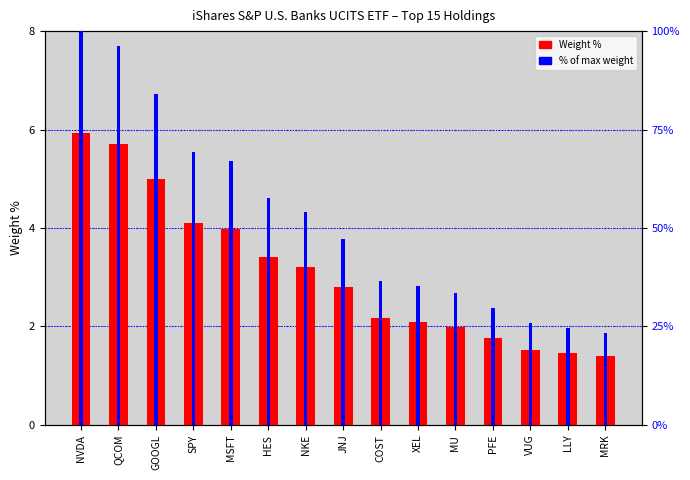

Reading right to left, list all the values displayed in this chart.

Weight %: MRK=1.4	LLY=1.5	VUG=1.5	PFE=1.8	MU=2.0	XEL=2.1	COST=2.2	JNJ=2.8	NKE=3.2	HES=3.4	MSFT=4.0	SPY=4.1	GOOGL=5.0	QCOM=5.7	NVDA=5.9
% of max weight: MRK=23.4	LLY=24.6	VUG=25.8	PFE=29.7	MU=33.4	XEL=35.4	COST=36.6	JNJ=47.2	NKE=54.1	HES=57.5	MSFT=67.1	SPY=69.3	GOOGL=84.1	QCOM=96.3	NVDA=100.0